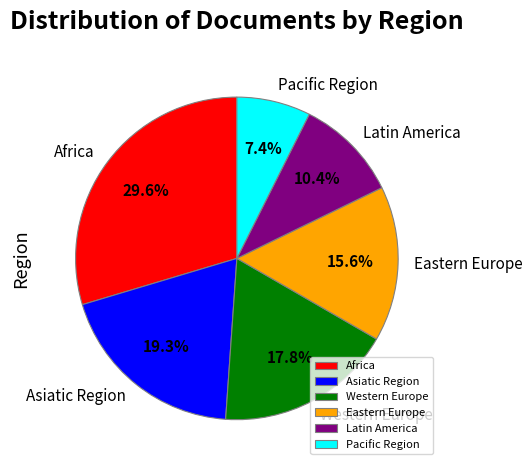

Which category has the biggest portion of the pie?

Africa